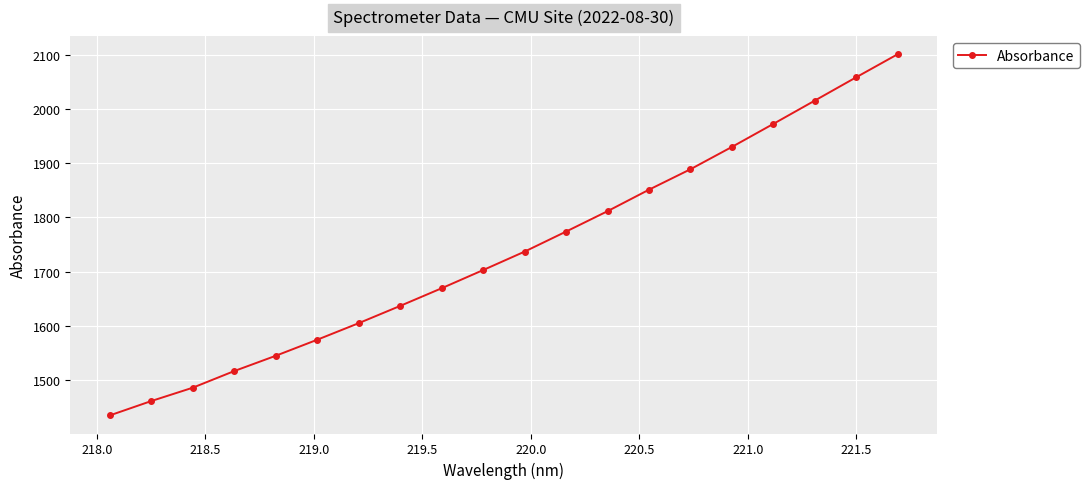

True or false: there are more than 1 points higher than both neighbors.

False